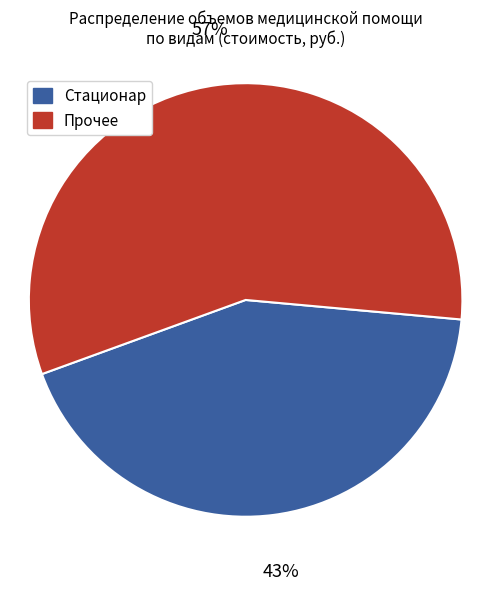

To the nearest percent, what is the difference between the largest and smallest slice percentages?

14%